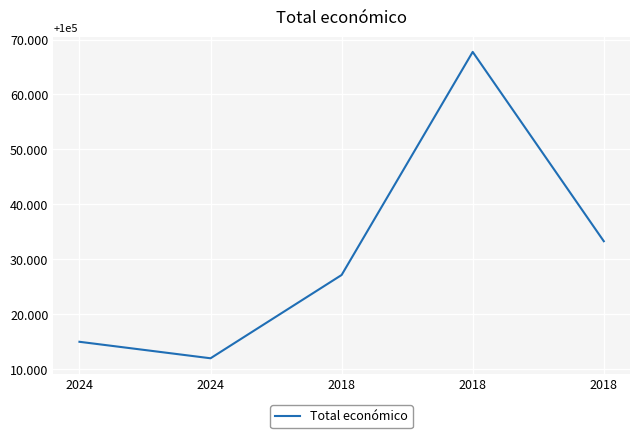

List the labels in order of value, smallest first.

2024, 2024, 2018, 2018, 2018